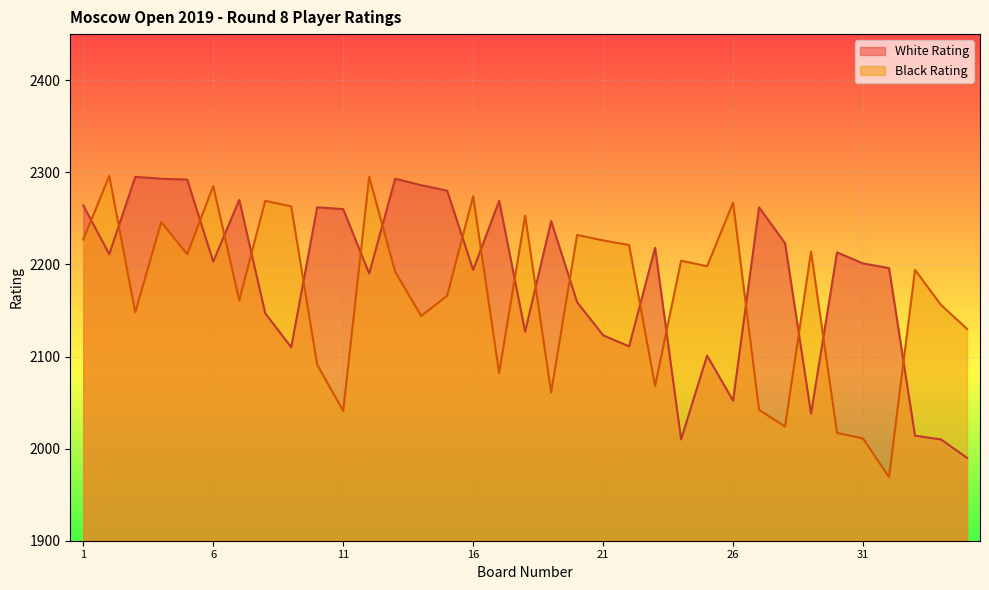

What is the value of the White Rating point at the 33rd from the left?

2014